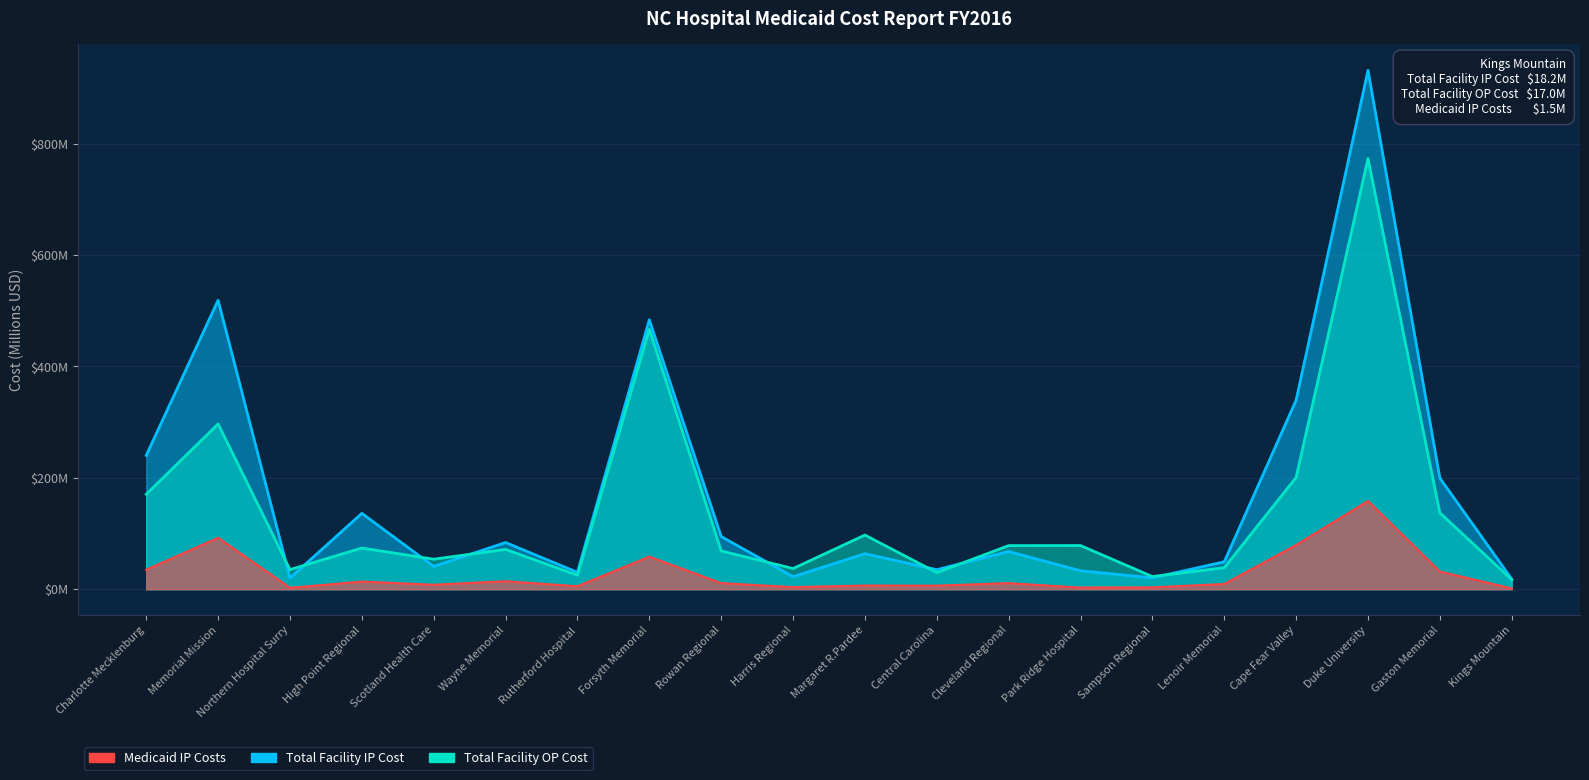

Rank the series by their average value, from lowest to highest.

Total Medicaid IP Costs, Total Facility OP Cost, Total Facility IP Cost